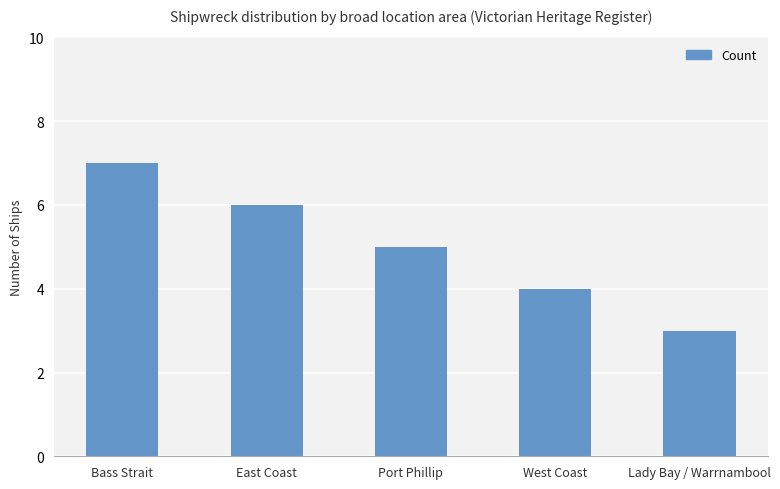

Are the bars horizontal?

No